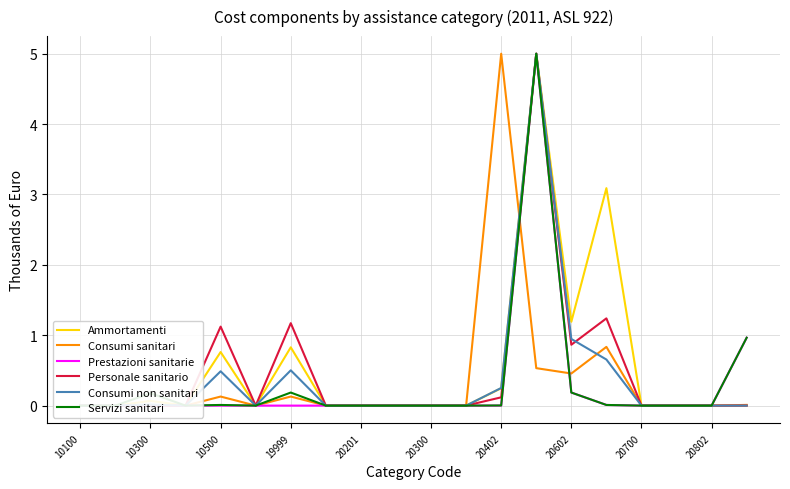

The Servizi sanitari series shows 0.0 at 17. True or false?

True